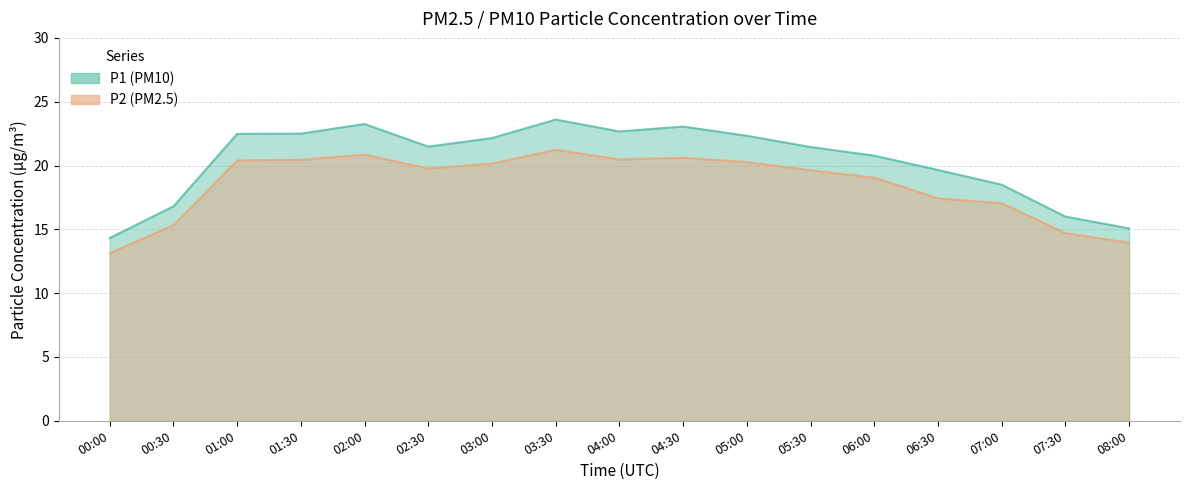

How many lines are shown in the chart?

2